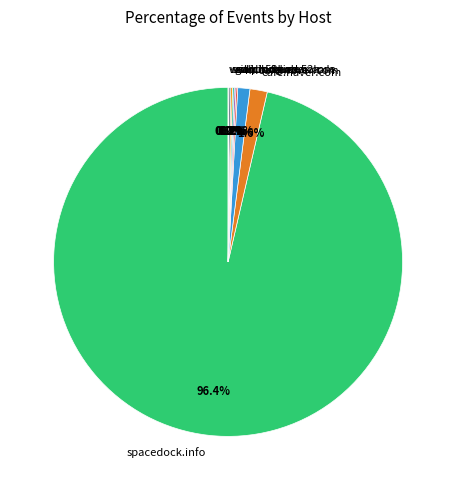

Does spacedock.info represent more than half of the total?

Yes